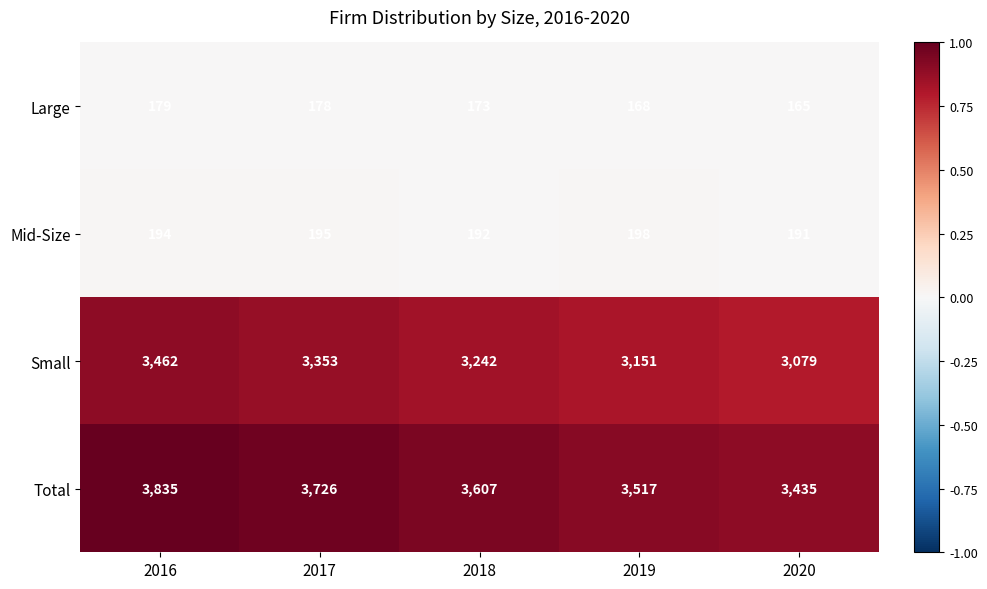

The value of Mid-Size at 2019 is 198. True or false?

True